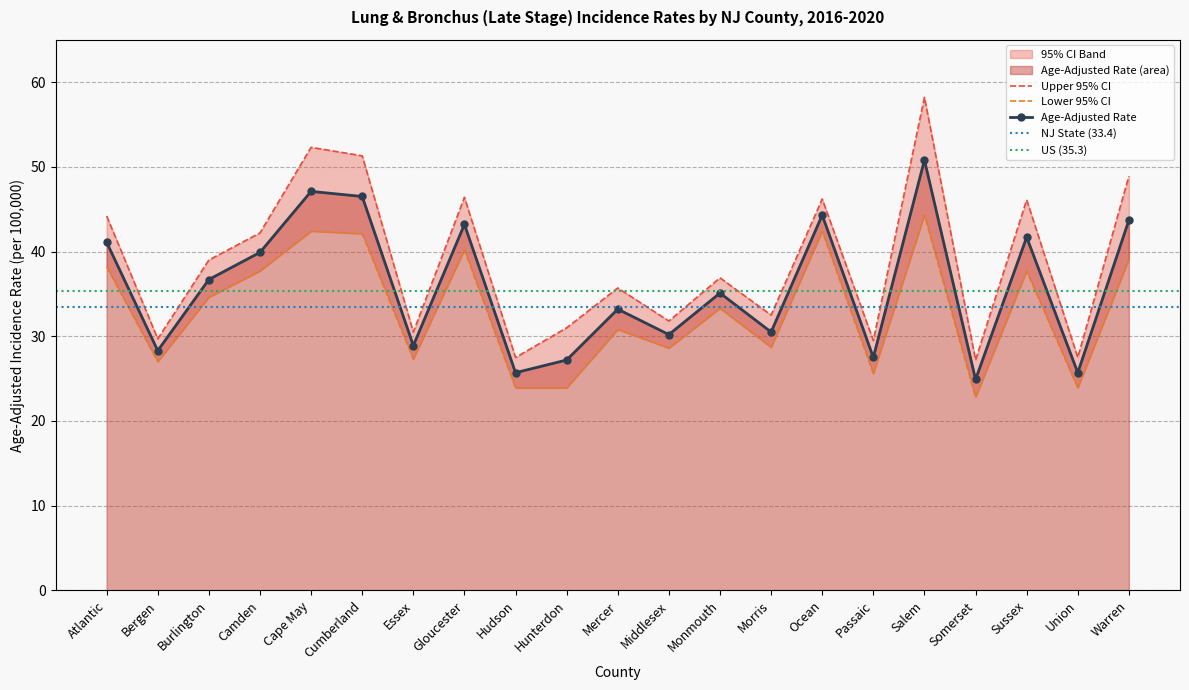

What is the smallest value displayed?

22.8